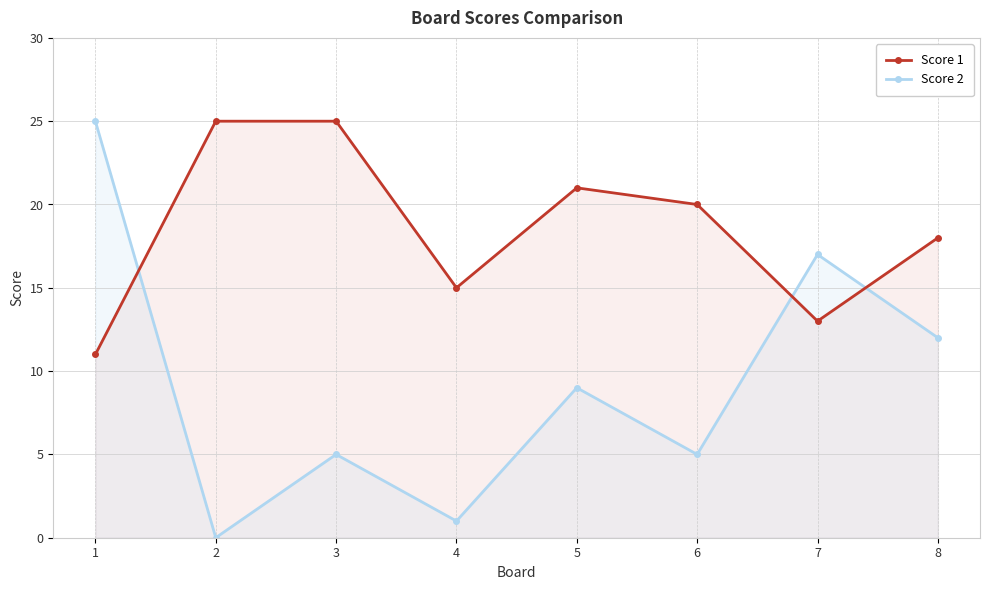

What is the value of the Score 1 point at the 1st from the left?

11